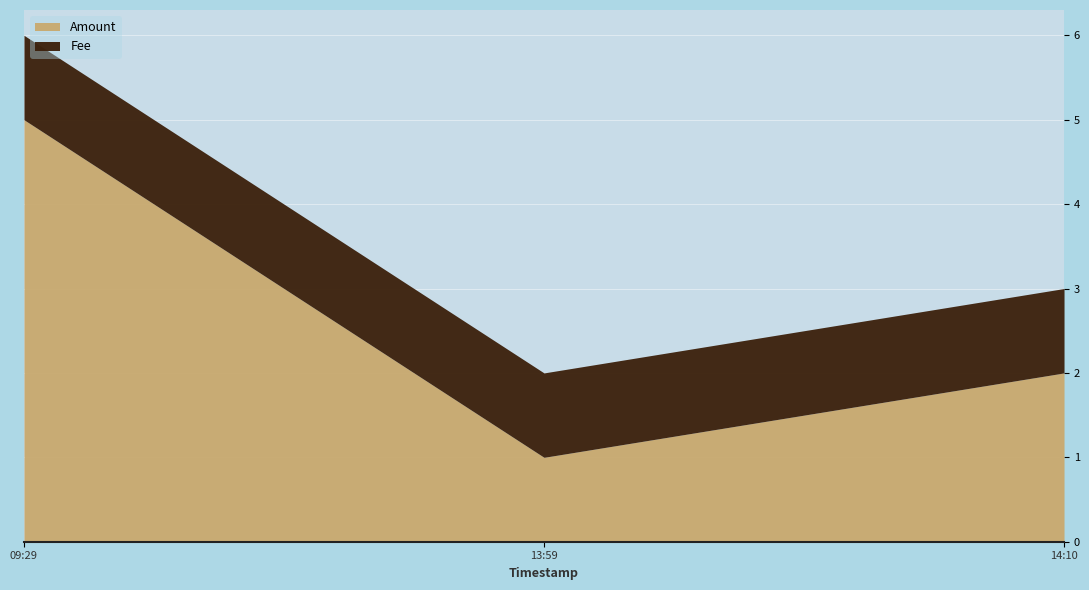

How many lines are shown in the chart?

2